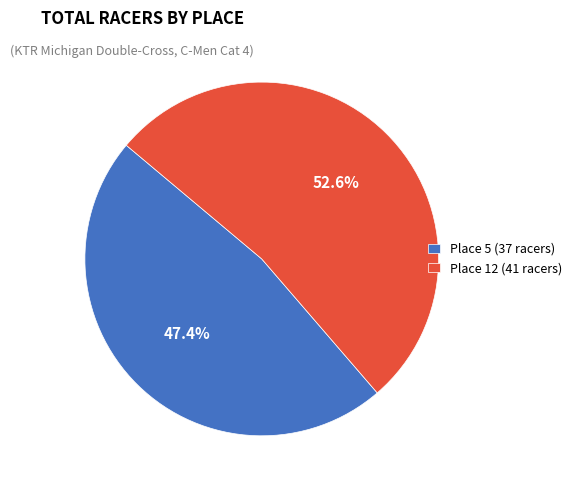

To the nearest percent, what portion does Place 5 (37 racers) represent?

47%